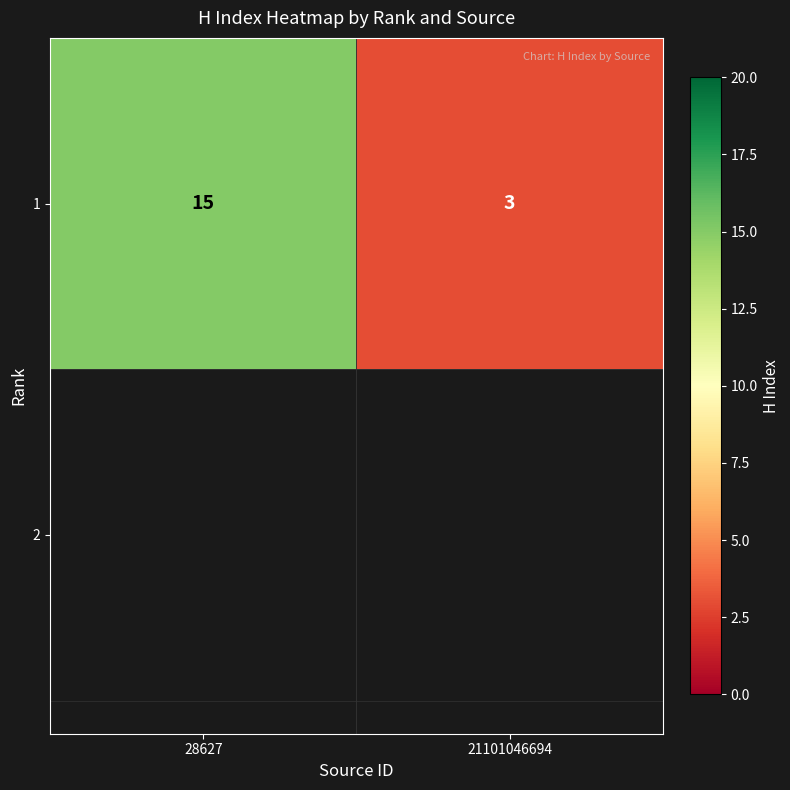

Rank the categories by value from lowest to highest.

21101046694, 28627